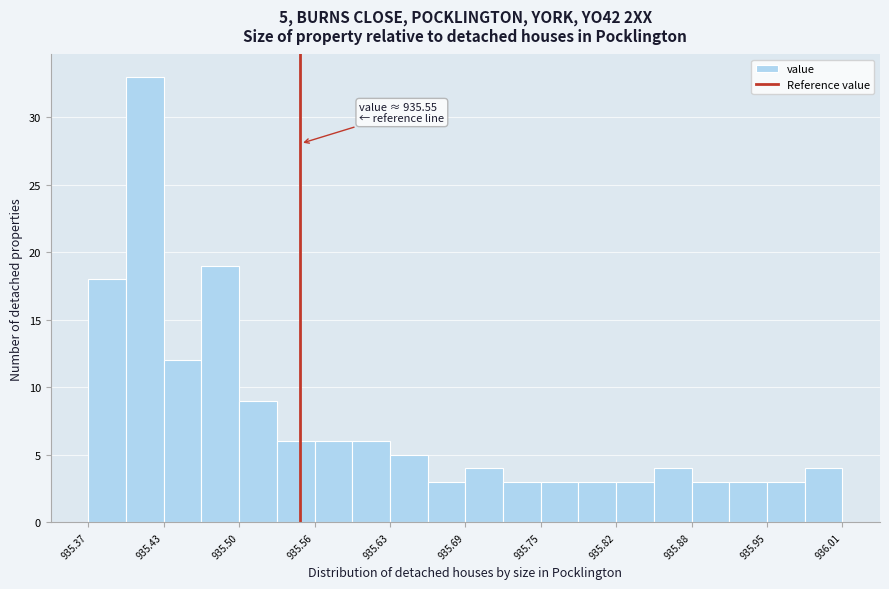

Read against the x-axis, roughly where is the centre of the tallest bar?

935.42